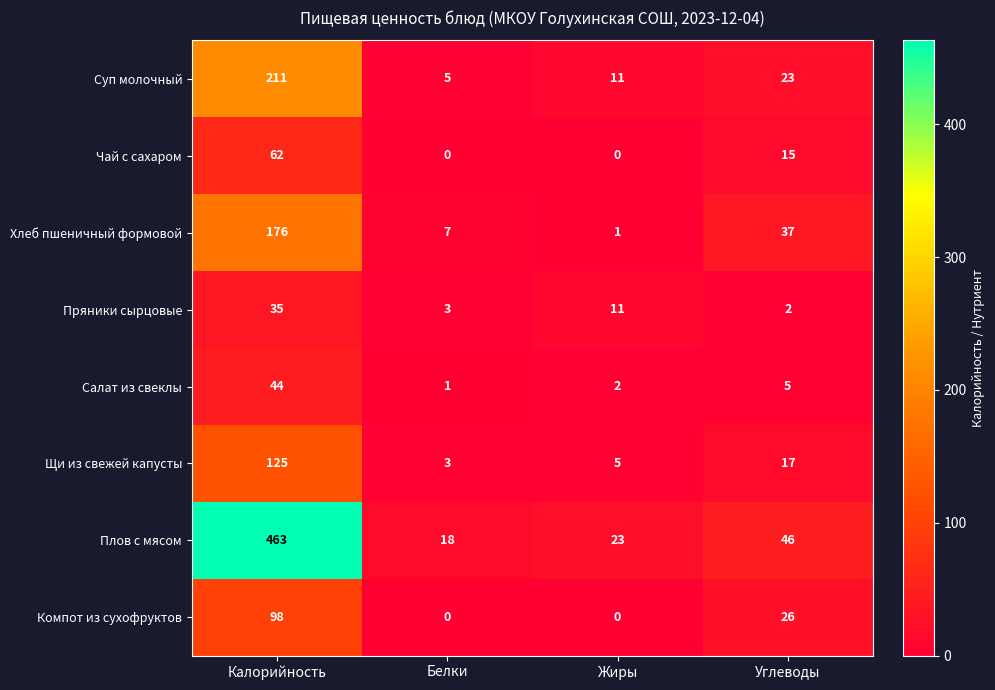

What is the difference between the Хлеб пшеничный формовой values at Калорийность and Белки?

169